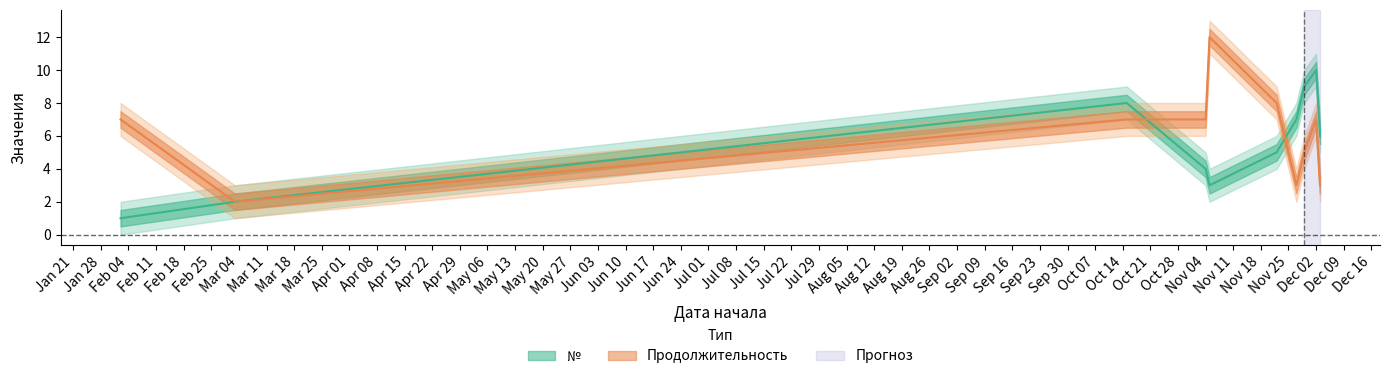

Is the value of № at 2019-11-29 greater than the value of Продолжительность at 2019-12-02?

Yes